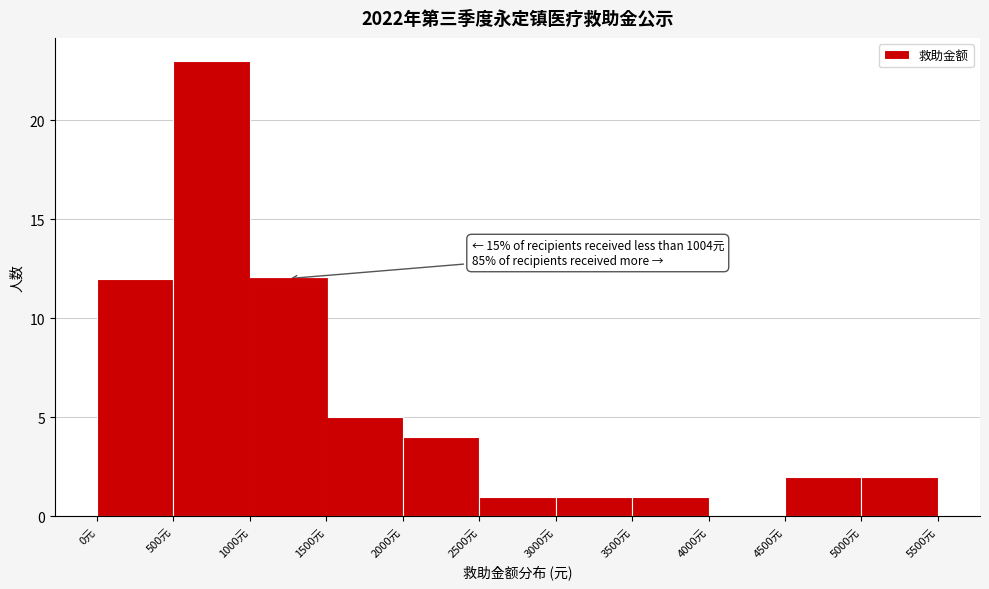

Which range on the x-axis has the tallest bar?

500 to 1000